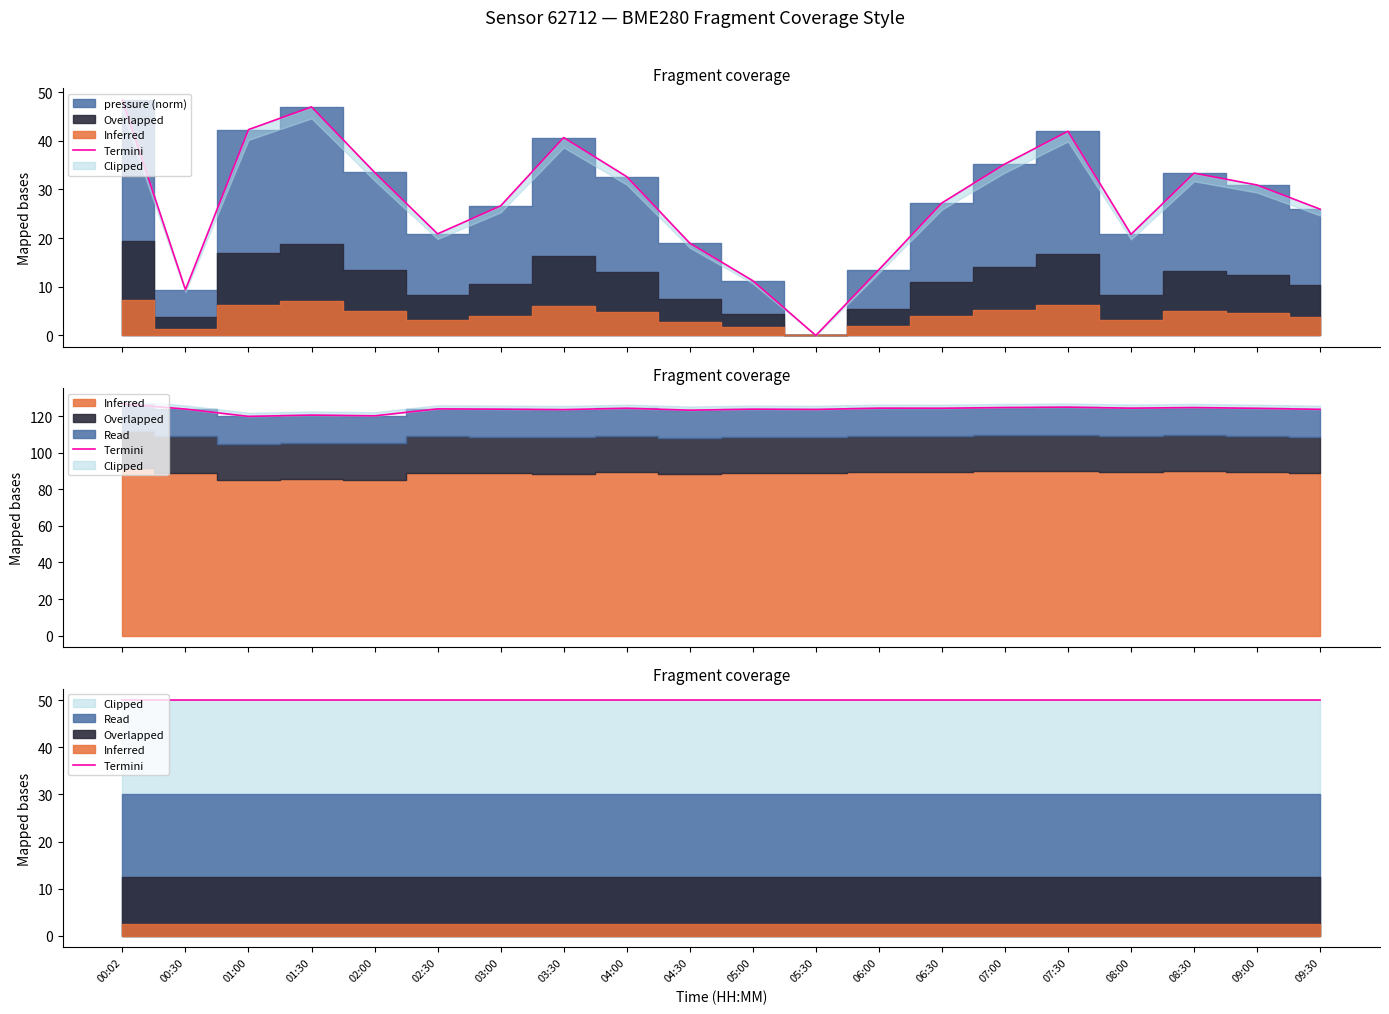

Which series has the largest range (max minus min)?

pressure